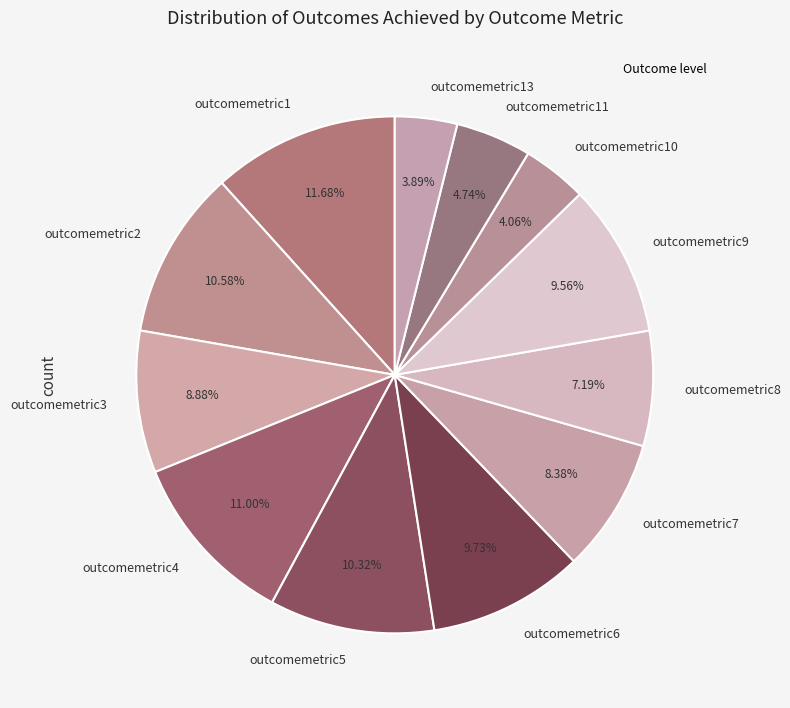

Which has a higher value, outcomemetric2 or outcomemetric6?

outcomemetric2